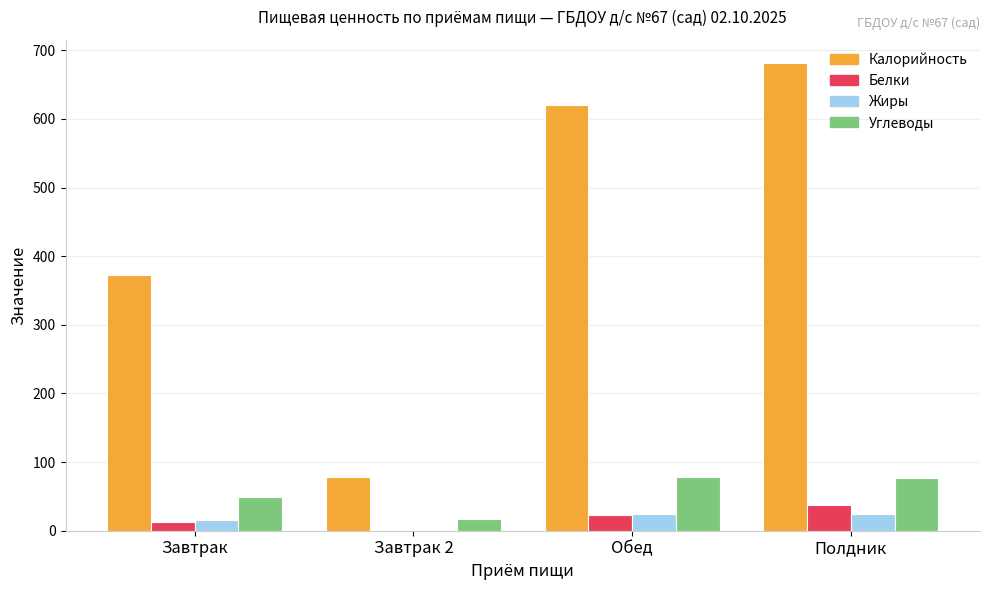

What is the difference between the Белки values at Завтрак and Полдник?

23.9